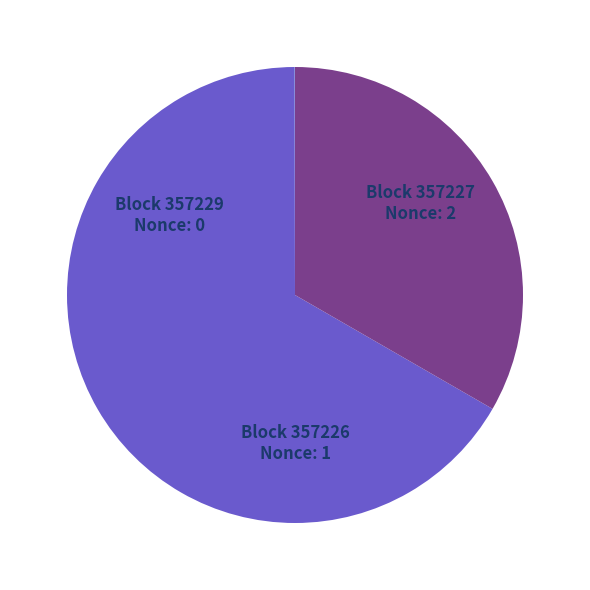

Is there any slice that represents more than half of the pie?

Yes